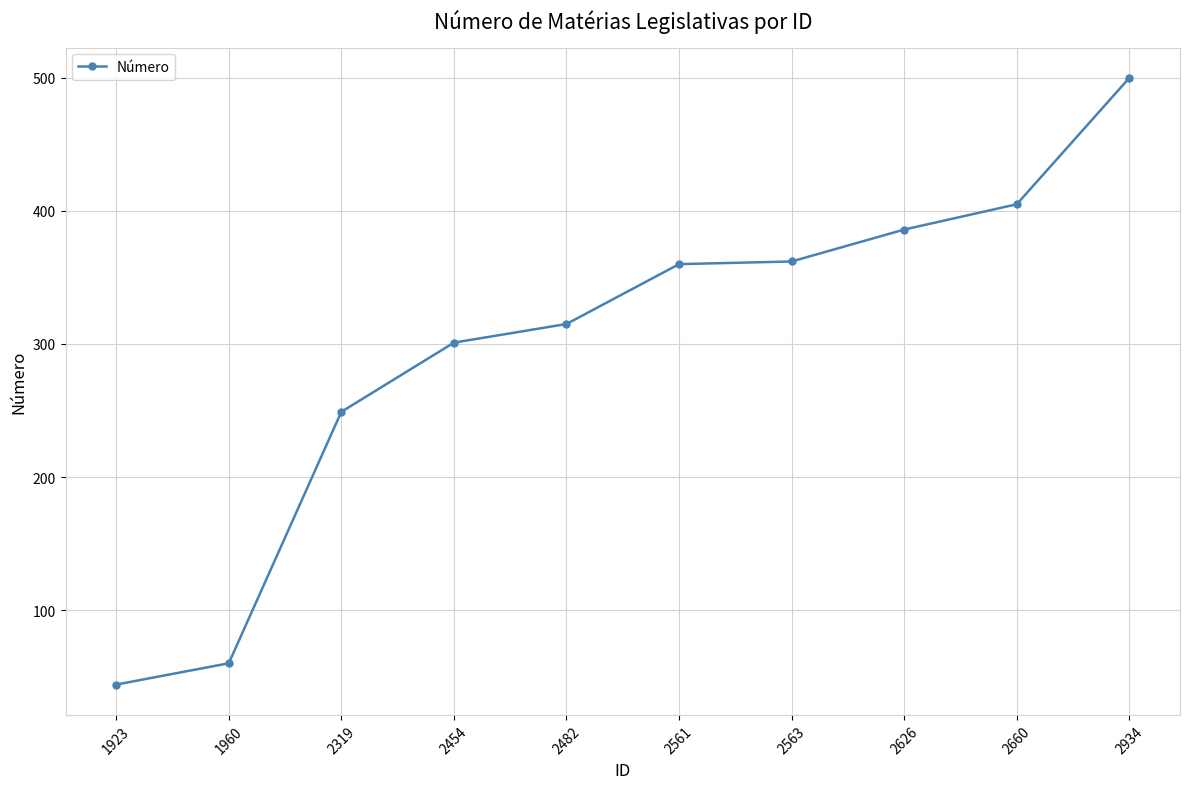

What is the average value?

298